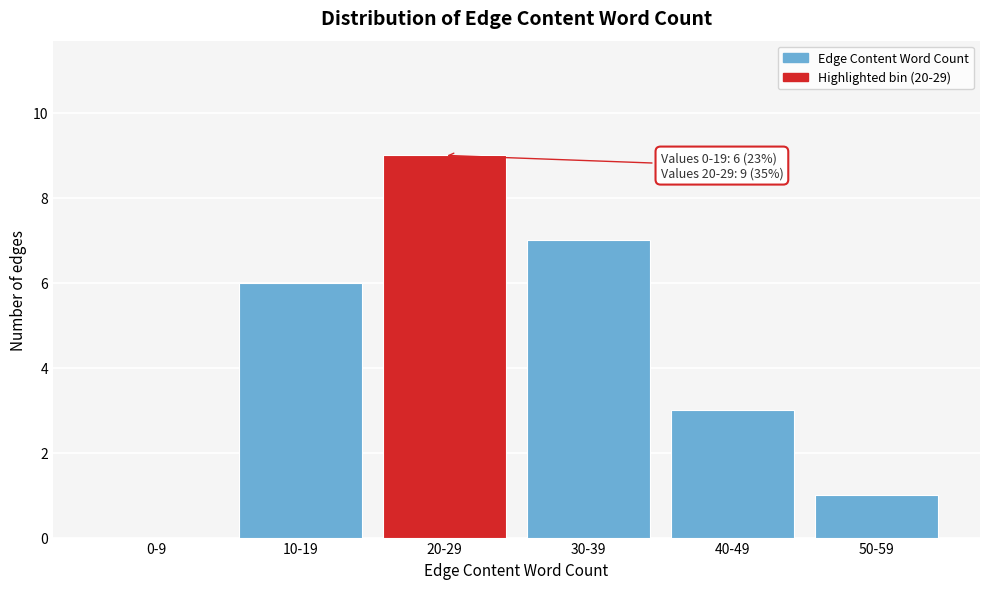

Reading left to right, what are all the values shown in this chart?

0-9=0	10-19=6	20-29=9	30-39=7	40-49=3	50-59=1